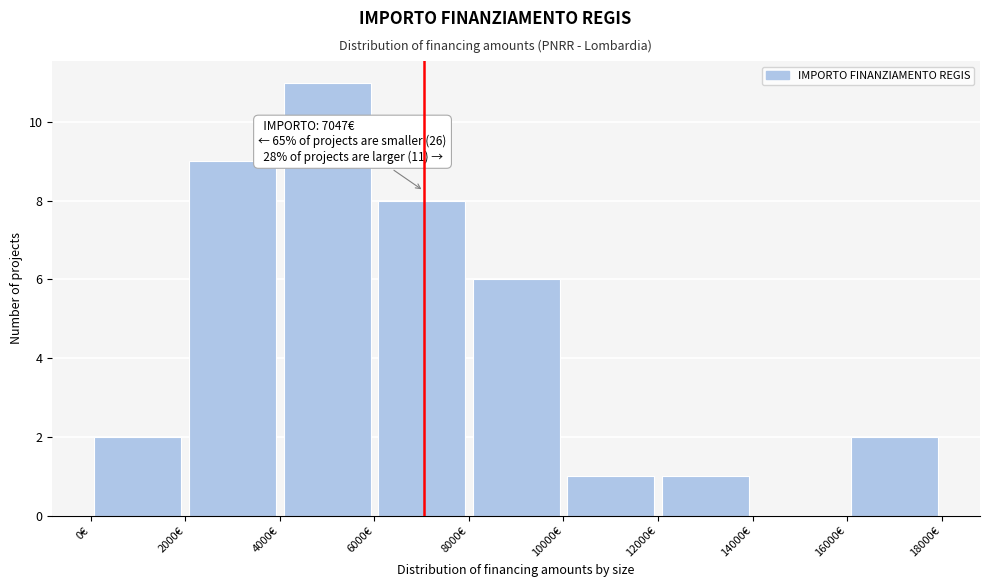

Over which range of the x-axis is the bar tallest?

4000 to 6000